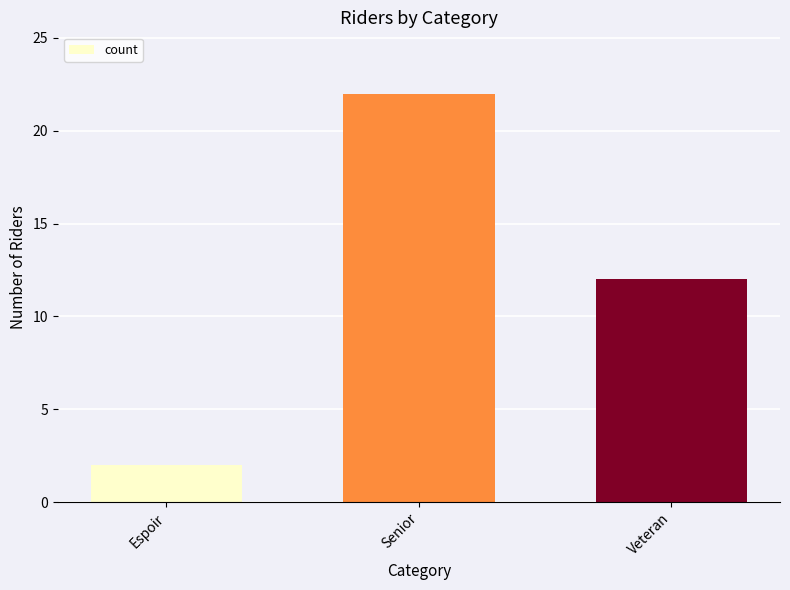

What is the value of the 3rd bar from the left?

12